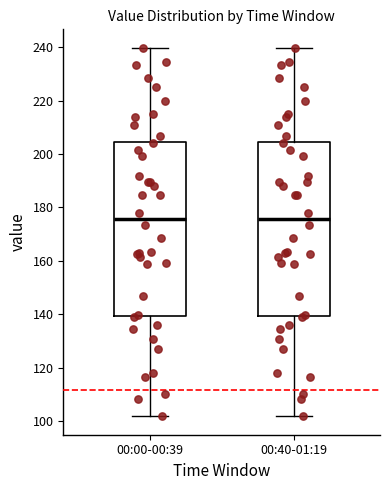

Where does the median line of the box for 00:00-00:39 sit on the y-axis? The values are not printed on the chart, so give them approximately, as read against the axis.

176